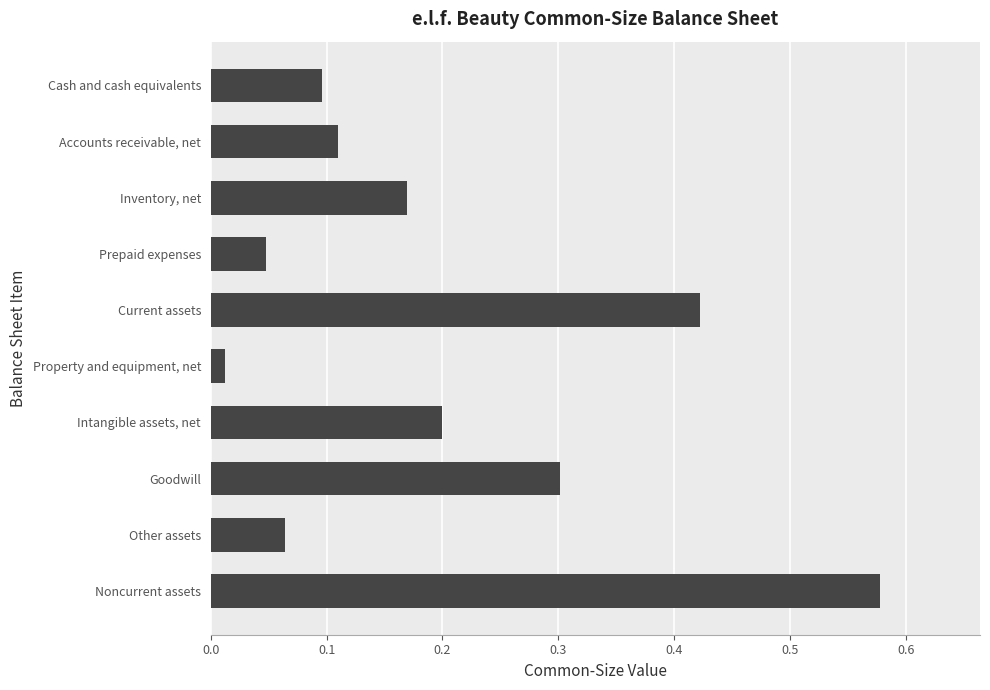

Count the number of categories in the chart.

10